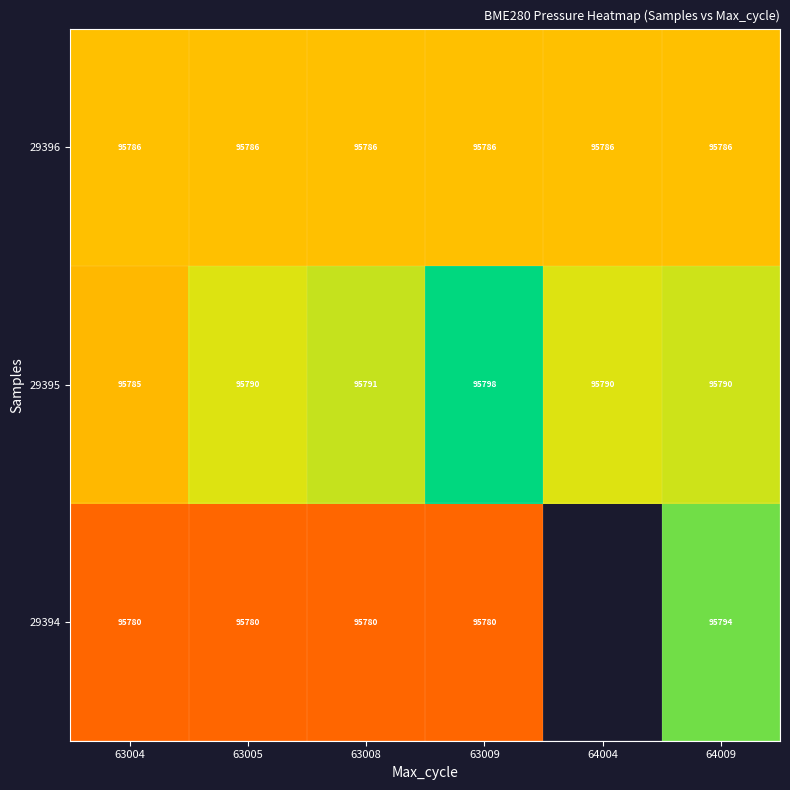

Is the value of 29396 at 64009 greater than the value of 29395 at 63008?

No